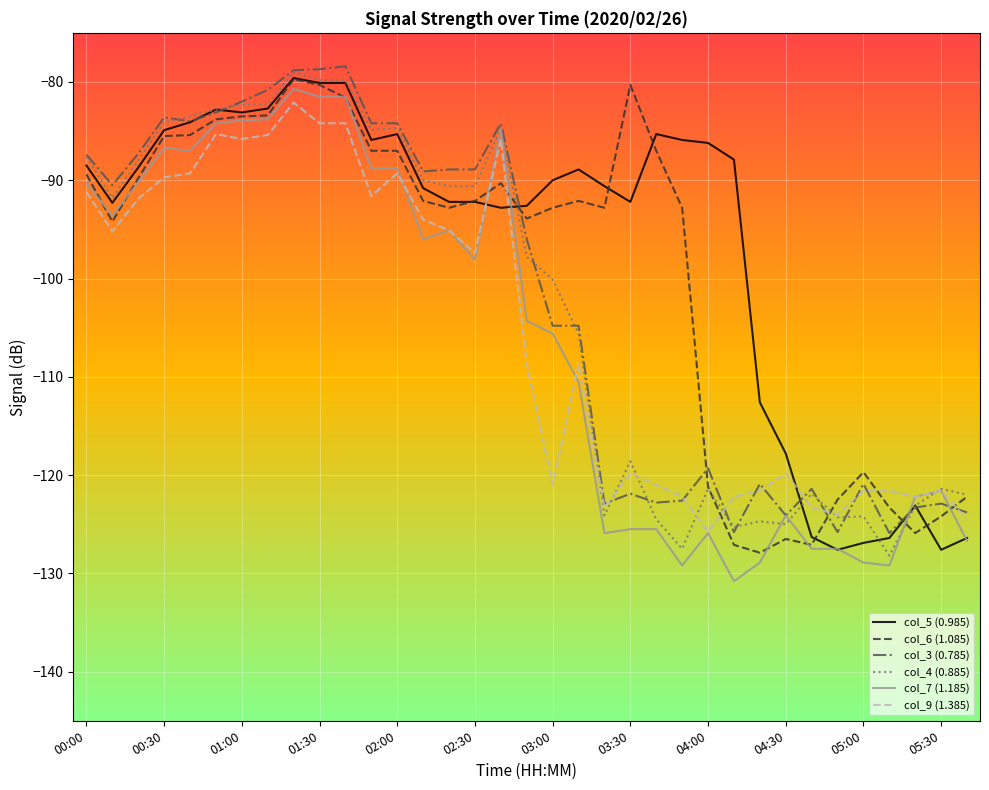

What is the smallest value displayed?

-130.8